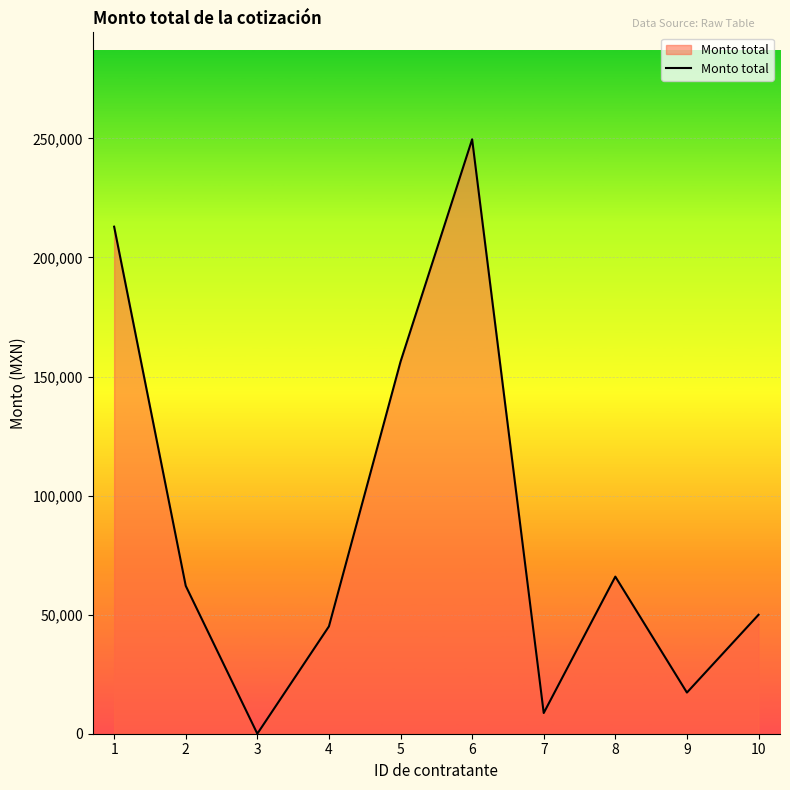

Reading right to left, list all the values displayed in this chart.

49956.7	17284.0	65978.1	8700.0	249625.5	156235.9	45079.9	0.3	62113.0	212940.0